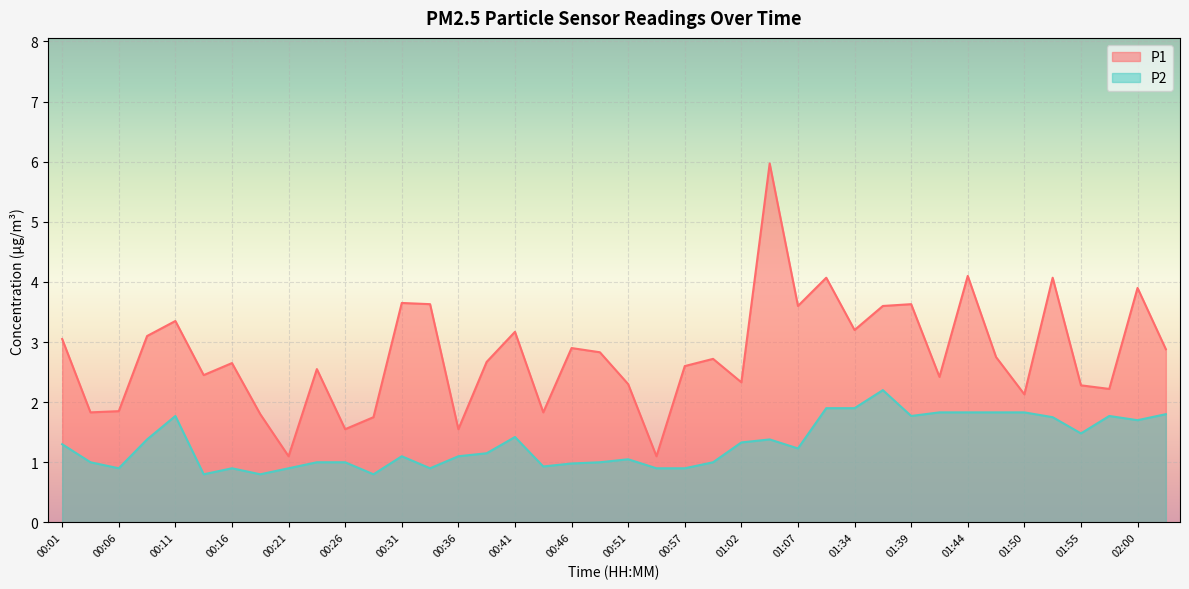

The value of P2 at 01:55 is 0.6. True or false?

False